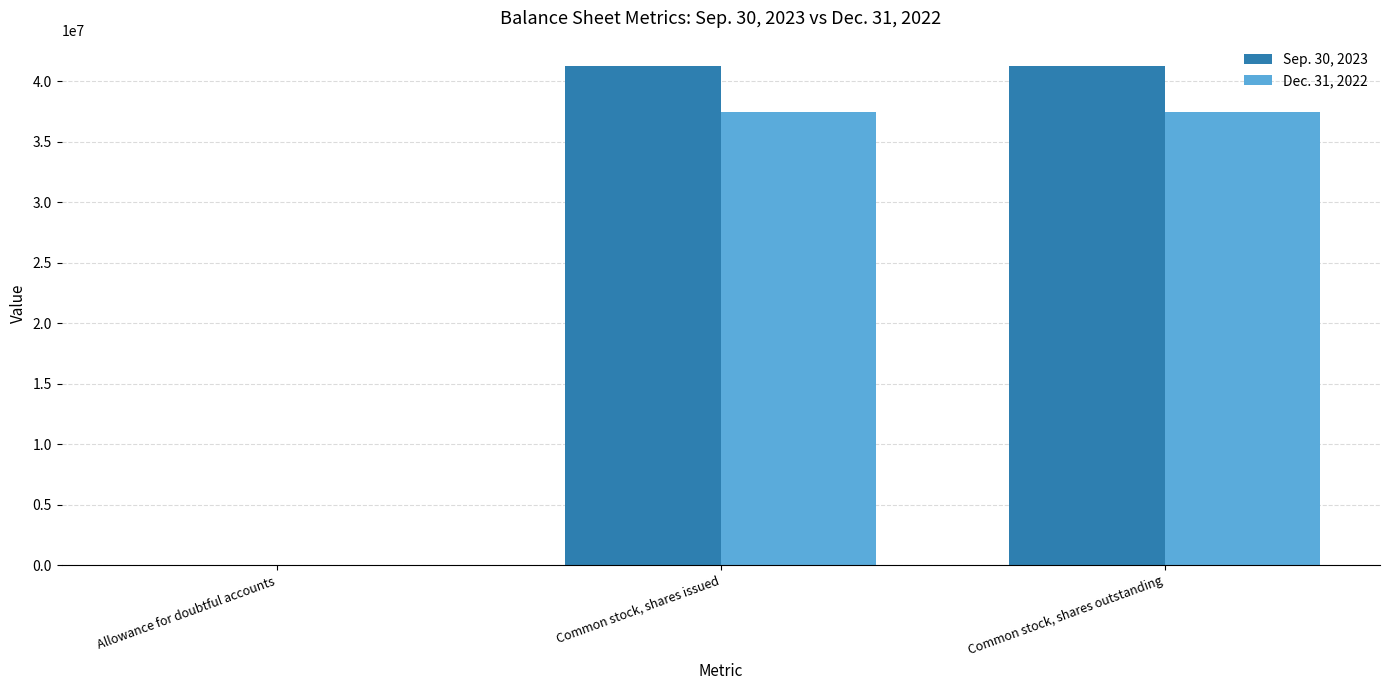

Which series has the widest spread of values?

Sep. 30, 2023